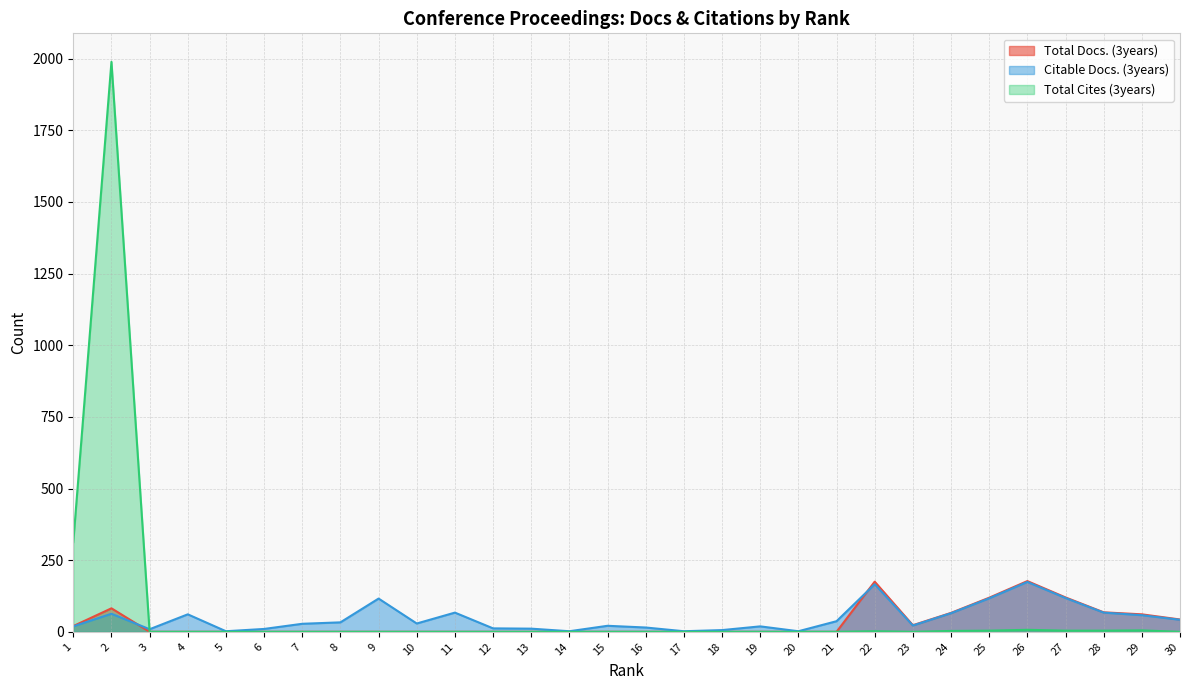

Rank the series by their average value, from lowest to highest.

Total Docs. (3years), Citable Docs. (3years), Total Cites (3years)